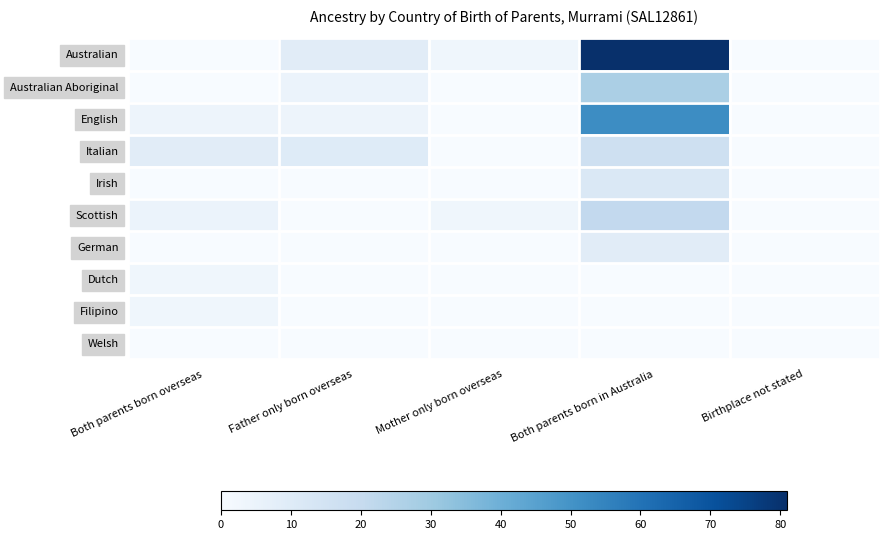

Reading left to right, list all the values displayed in this chart.

Australian: Both parents born overseas=0	Father only born overseas=9	Mother only born overseas=3	Both parents born in Australia=81	Birthplace not stated=0
Australian Aboriginal: Both parents born overseas=0	Father only born overseas=5	Mother only born overseas=0	Both parents born in Australia=27	Birthplace not stated=0
English: Both parents born overseas=4	Father only born overseas=4	Mother only born overseas=0	Both parents born in Australia=52	Birthplace not stated=0
Italian: Both parents born overseas=9	Father only born overseas=10	Mother only born overseas=0	Both parents born in Australia=17	Birthplace not stated=0
Irish: Both parents born overseas=0	Father only born overseas=0	Mother only born overseas=0	Both parents born in Australia=12	Birthplace not stated=0
Scottish: Both parents born overseas=5	Father only born overseas=0	Mother only born overseas=3	Both parents born in Australia=21	Birthplace not stated=0
German: Both parents born overseas=0	Father only born overseas=0	Mother only born overseas=0	Both parents born in Australia=9	Birthplace not stated=0
Dutch: Both parents born overseas=3	Father only born overseas=0	Mother only born overseas=0	Both parents born in Australia=0	Birthplace not stated=0
Filipino: Both parents born overseas=3	Father only born overseas=0	Mother only born overseas=0	Both parents born in Australia=0	Birthplace not stated=0
Welsh: Both parents born overseas=0	Father only born overseas=0	Mother only born overseas=0	Both parents born in Australia=0	Birthplace not stated=0